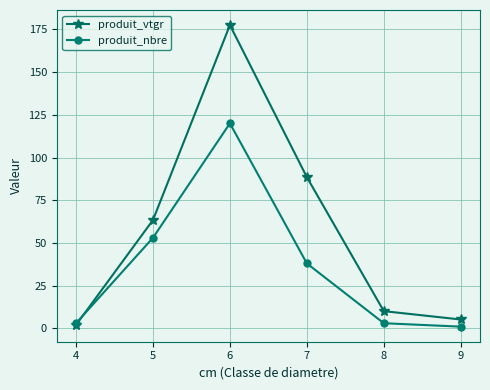

How many categories are shown in the chart?

6